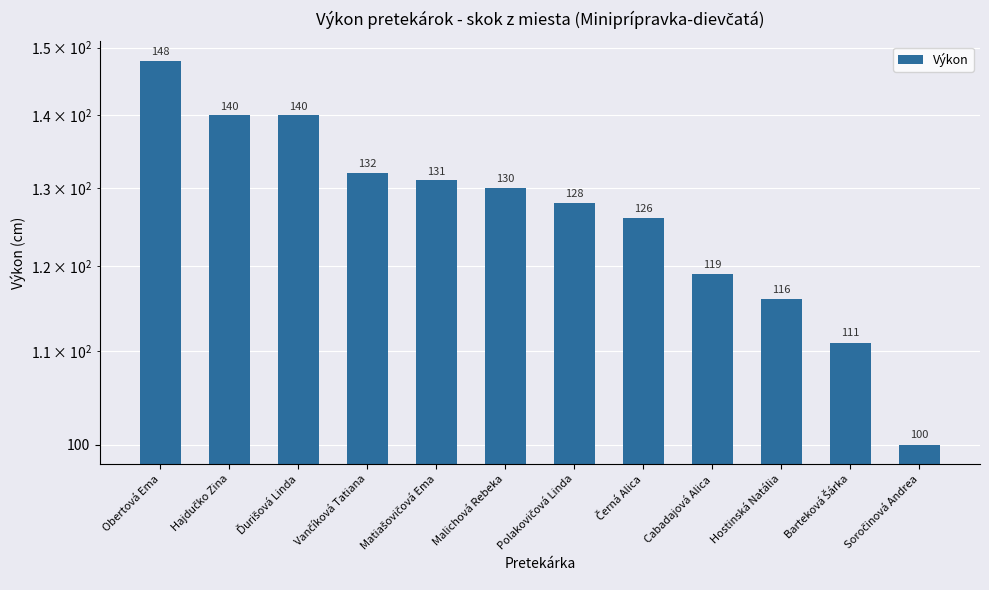

Where is the data nearest to the value 124?

Černá Alica